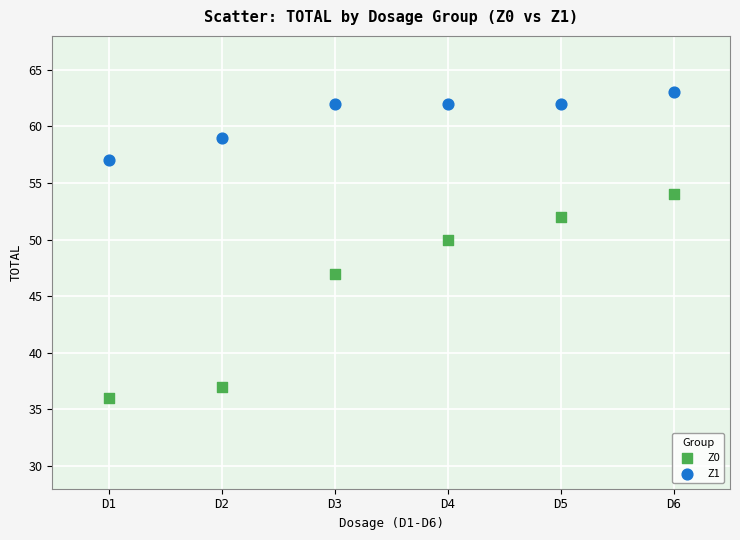

Which series has the largest Y range (max minus min)?

Z0